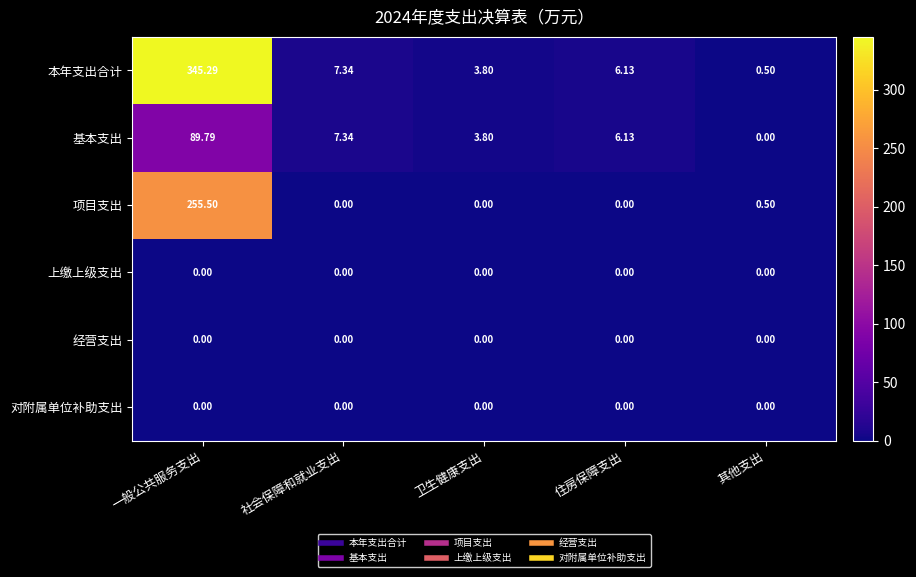

At which category is the sum across all series the highest?

一般公共服务支出